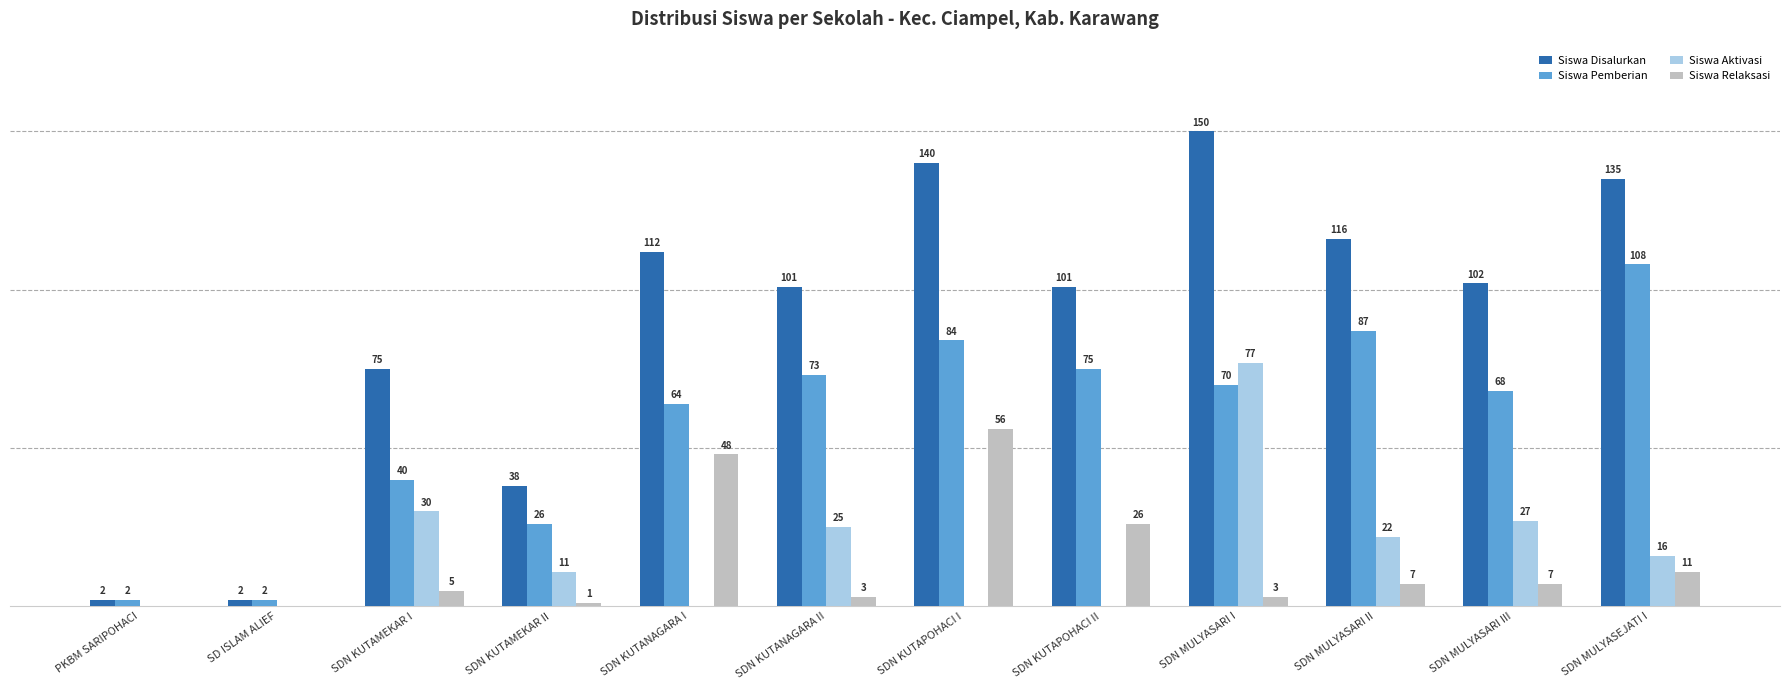

Between SDN KUTAMEKAR I and SDN MULYASARI II, which series saw the biggest shift?

Siswa Pemberian